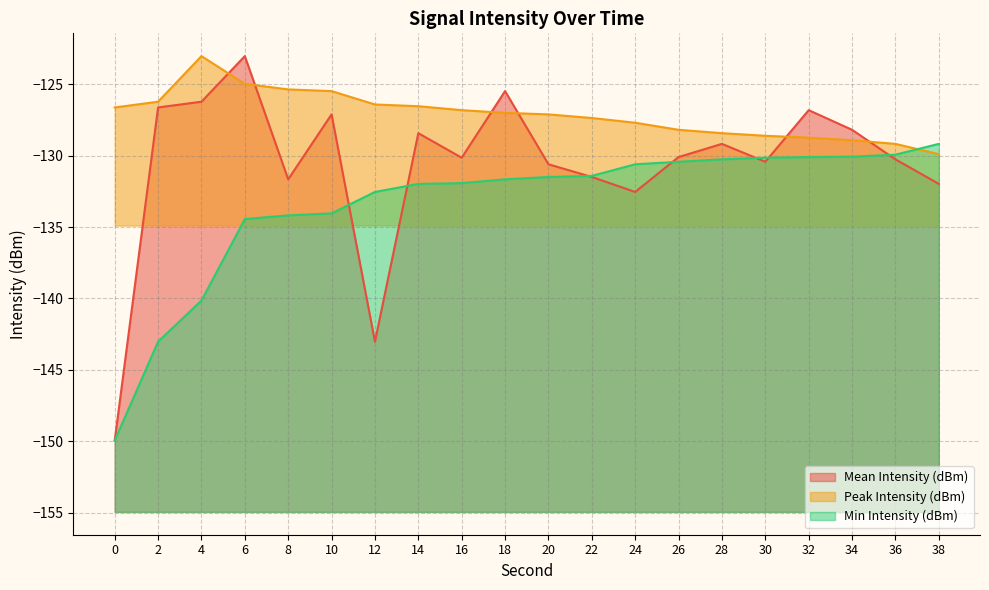

What is the value of the Mean Intensity (dBm) point at the 8th from the left?

-128.4